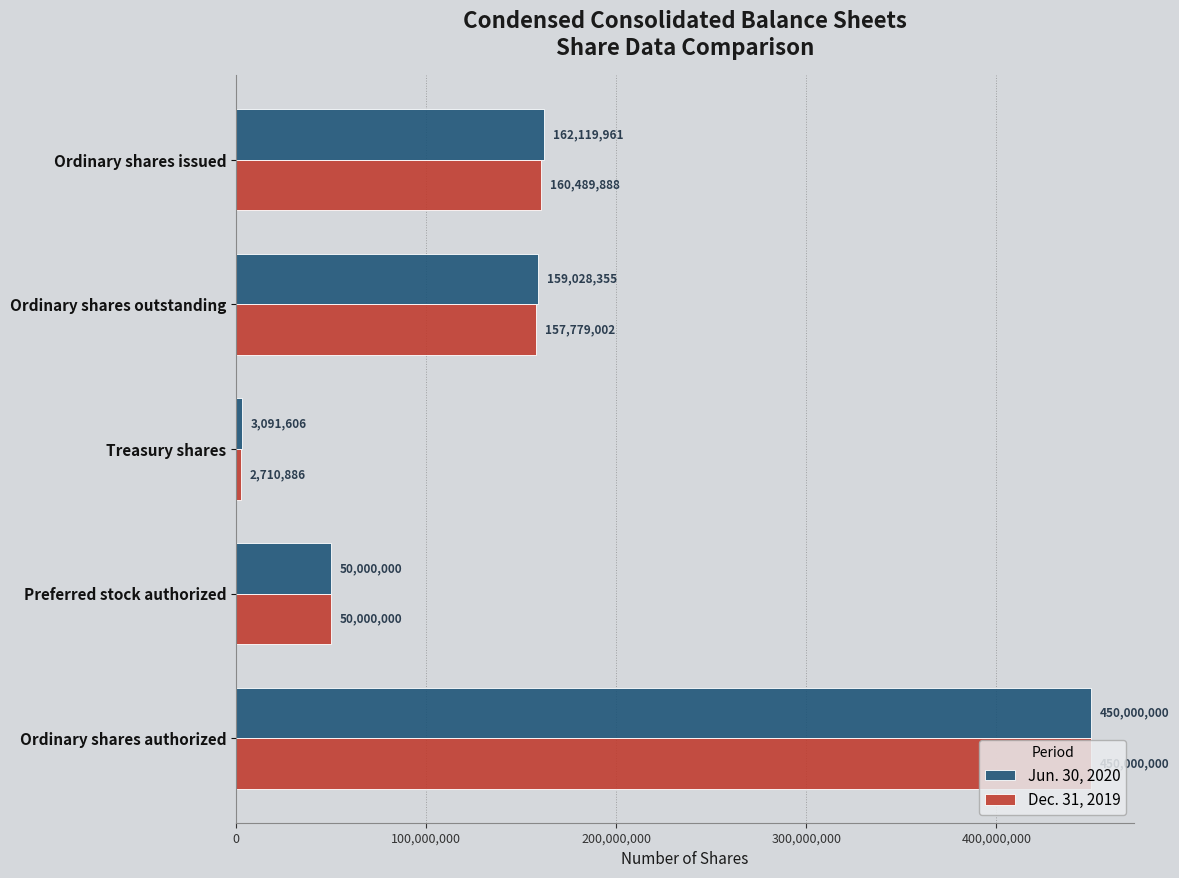

What is the total value across all series at Treasury shares?

5802492